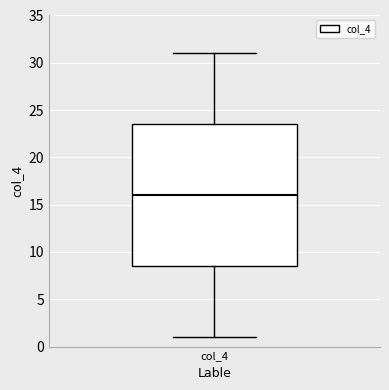

Where does the lower whisker of the box for col_4 end on the y-axis? The values are not printed on the chart, so give them approximately, as read against the axis.

1.0